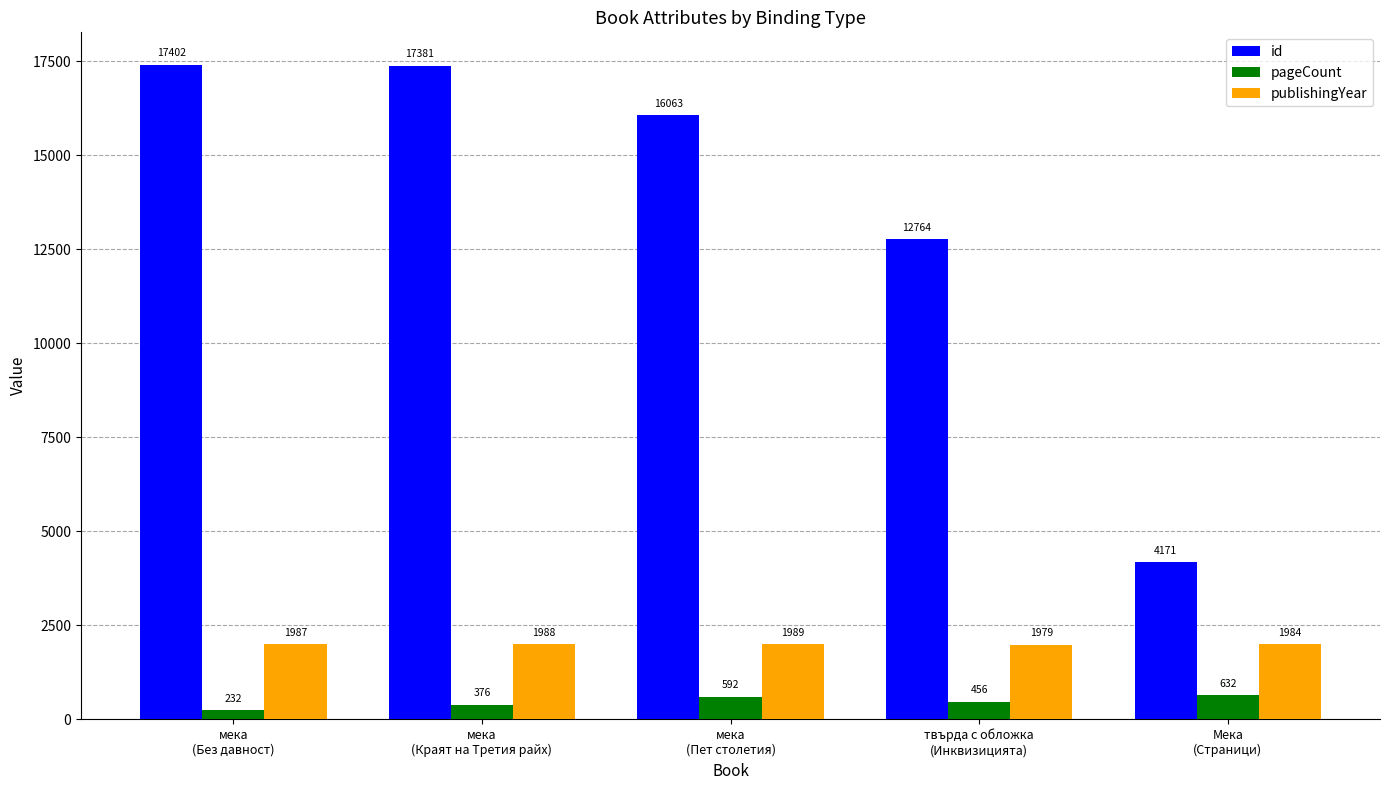

List the series in order of their peak value, lowest first.

pageCount, publishingYear, id